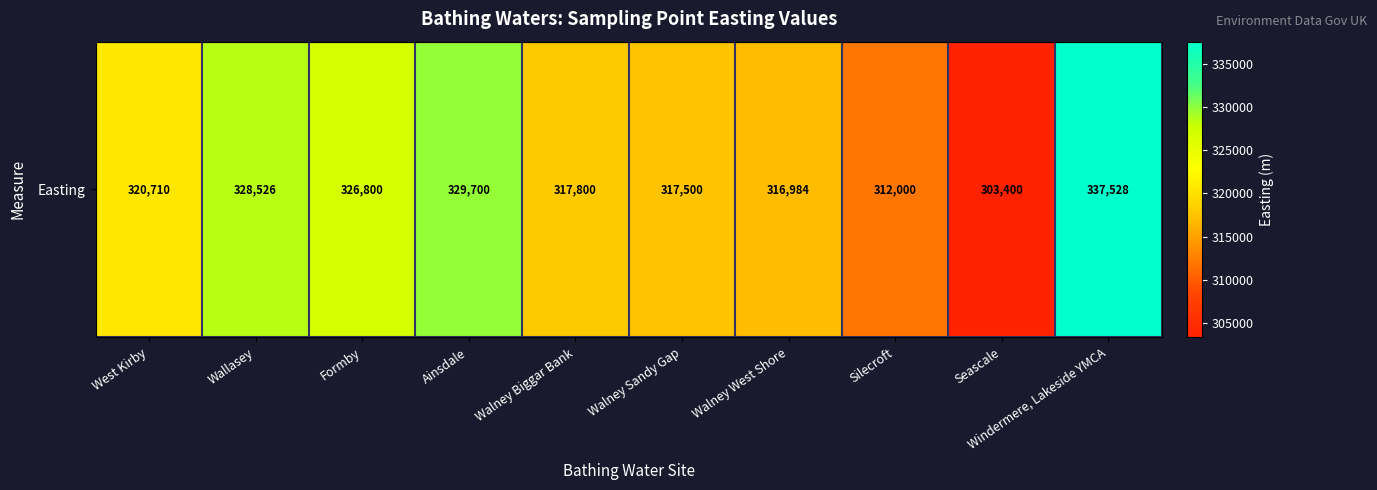

List the labels in order of value, largest first.

Windermere, Lakeside YMCA, Ainsdale, Wallasey, Formby, West Kirby, Walney Biggar Bank, Walney Sandy Gap, Walney West Shore, Silecroft, Seascale